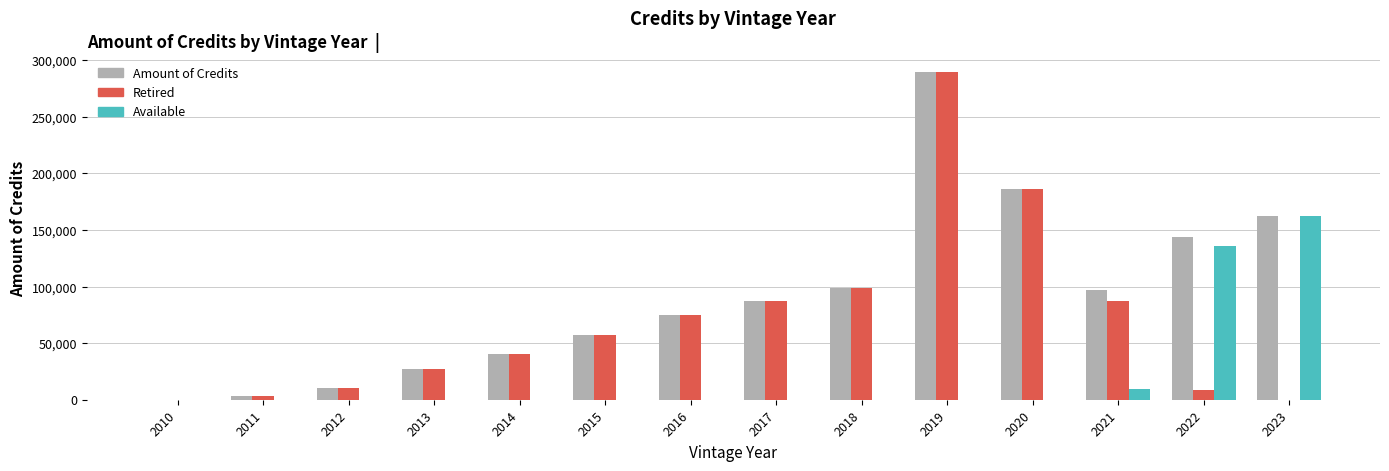

What is the sum of all Amount of Credits values?

1278849